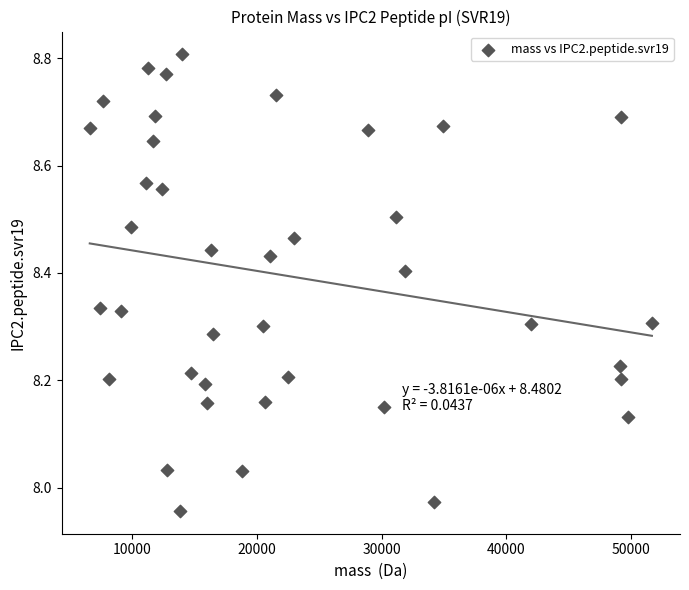

What is the range of X values (max minus min)?

45074.6